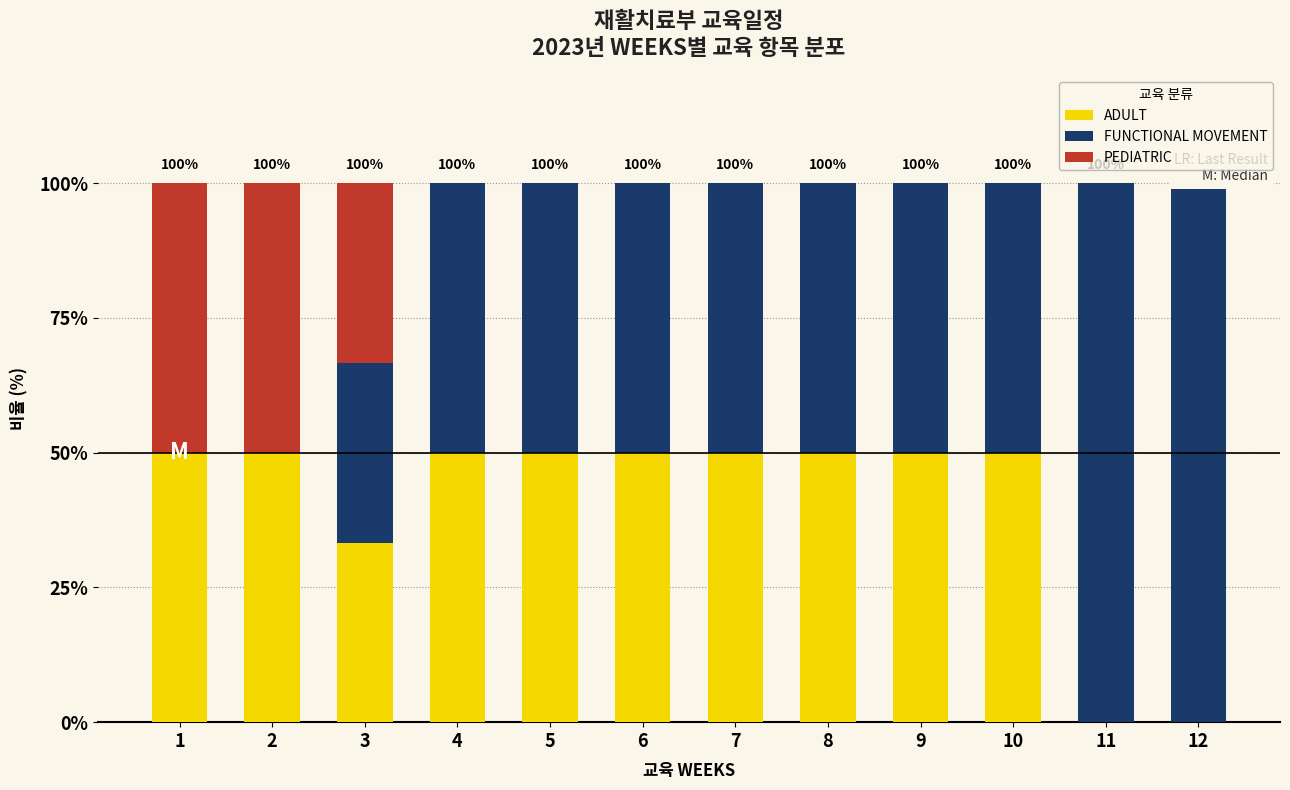

Between 12 and 6, which is larger?

6